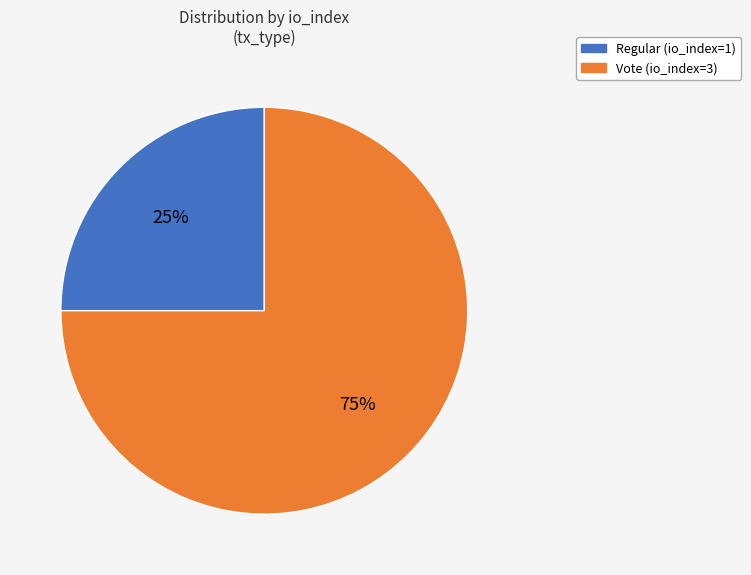

Which slice is the largest?

Vote (io_index=3)